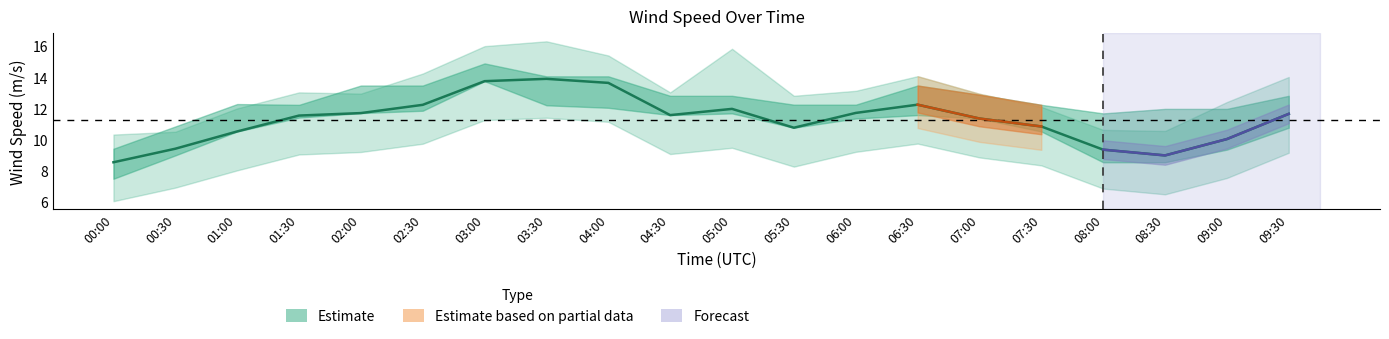

At which category does the data reach its first local valley?

04:30